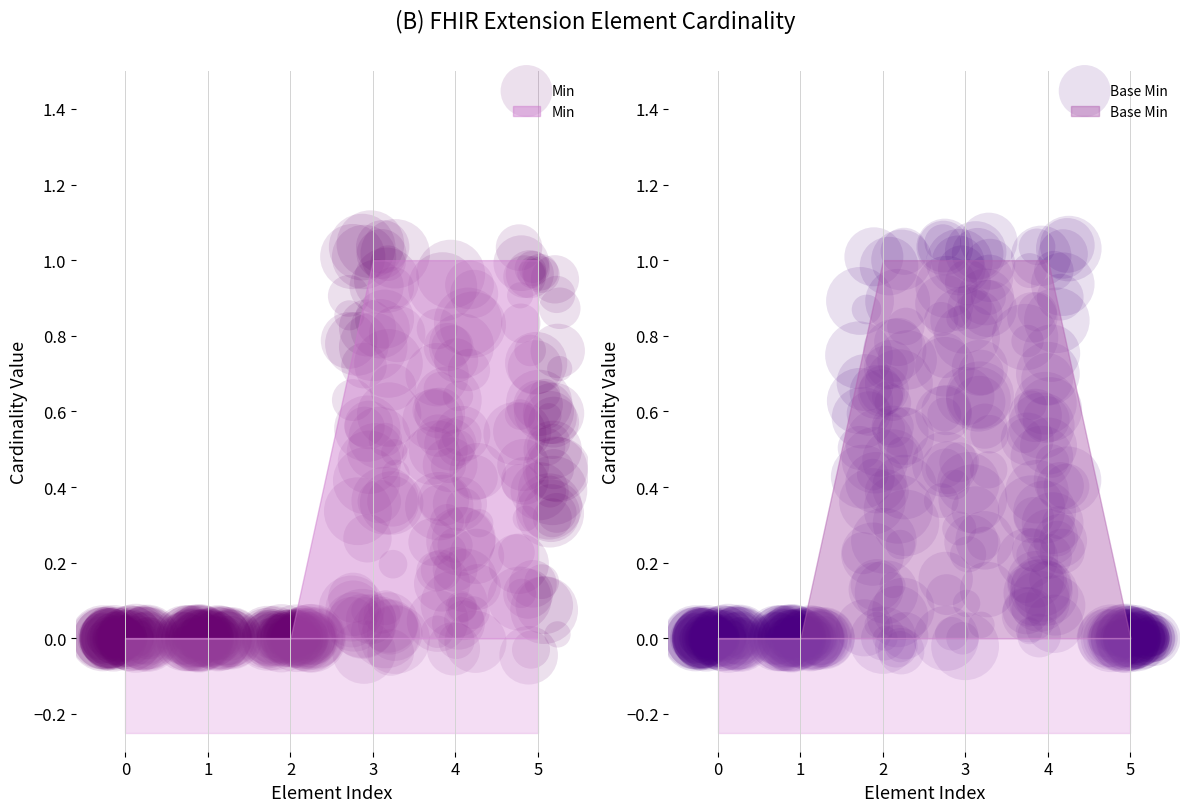

Which series has the widest spread of Y values?

Min